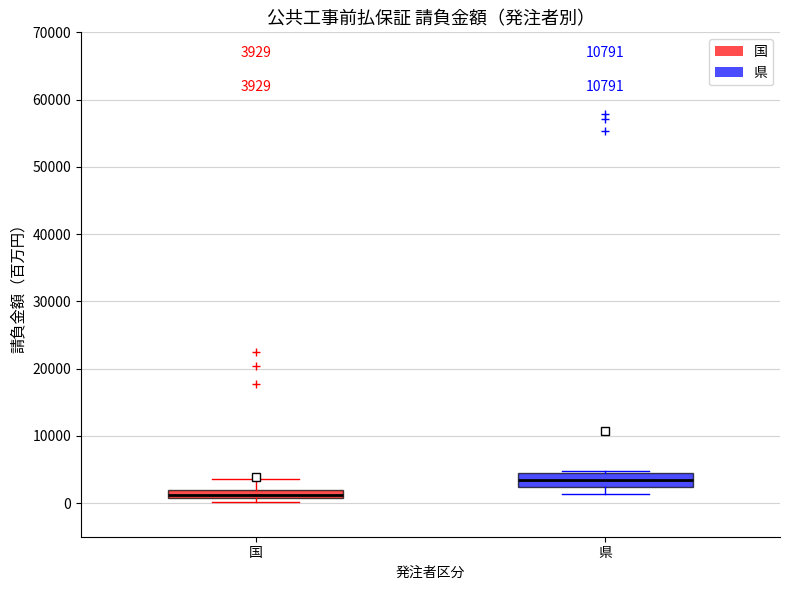

Which box has the highest median line?

県